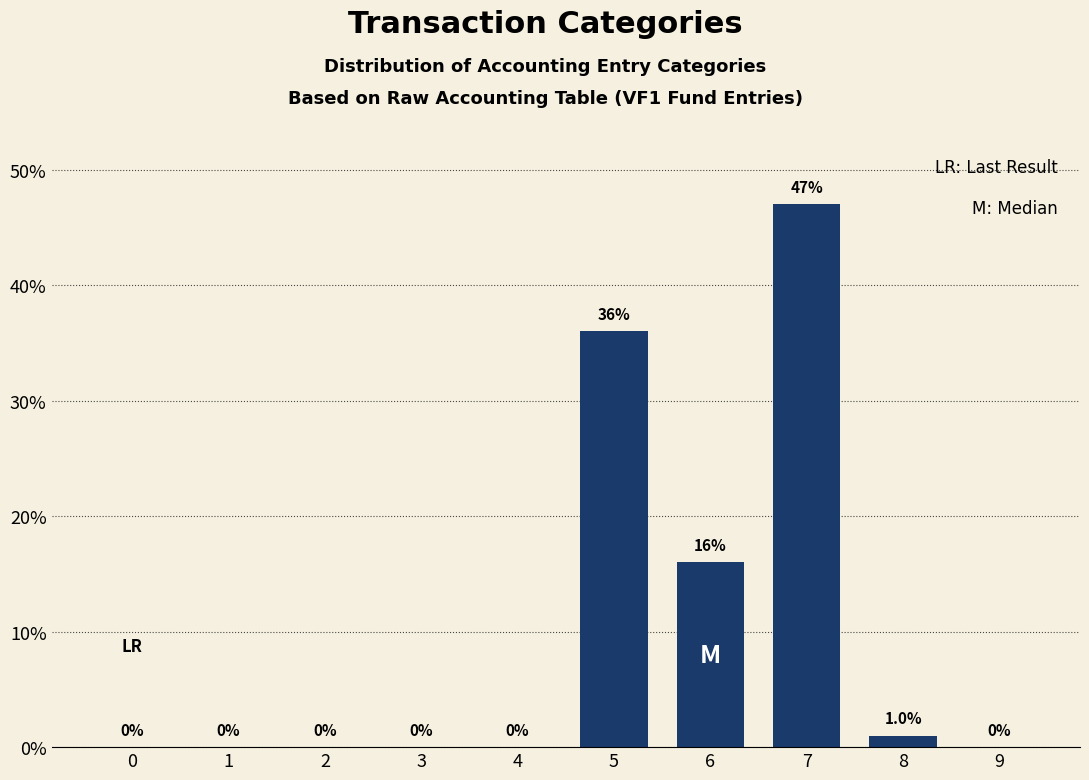

What is the change in value from 3 to 8?

+1